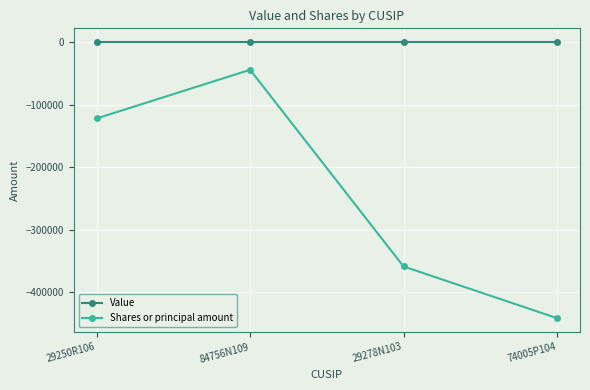

What is the total value across all series at 84756N109?

-44271